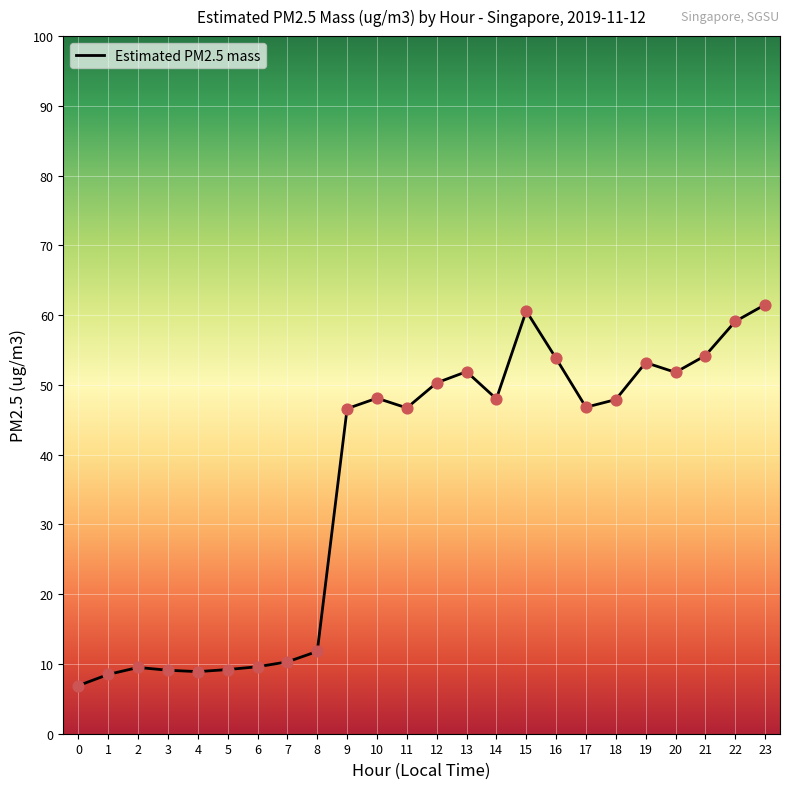

What is the ratio of the value at 0 to the value at 4?

0.8